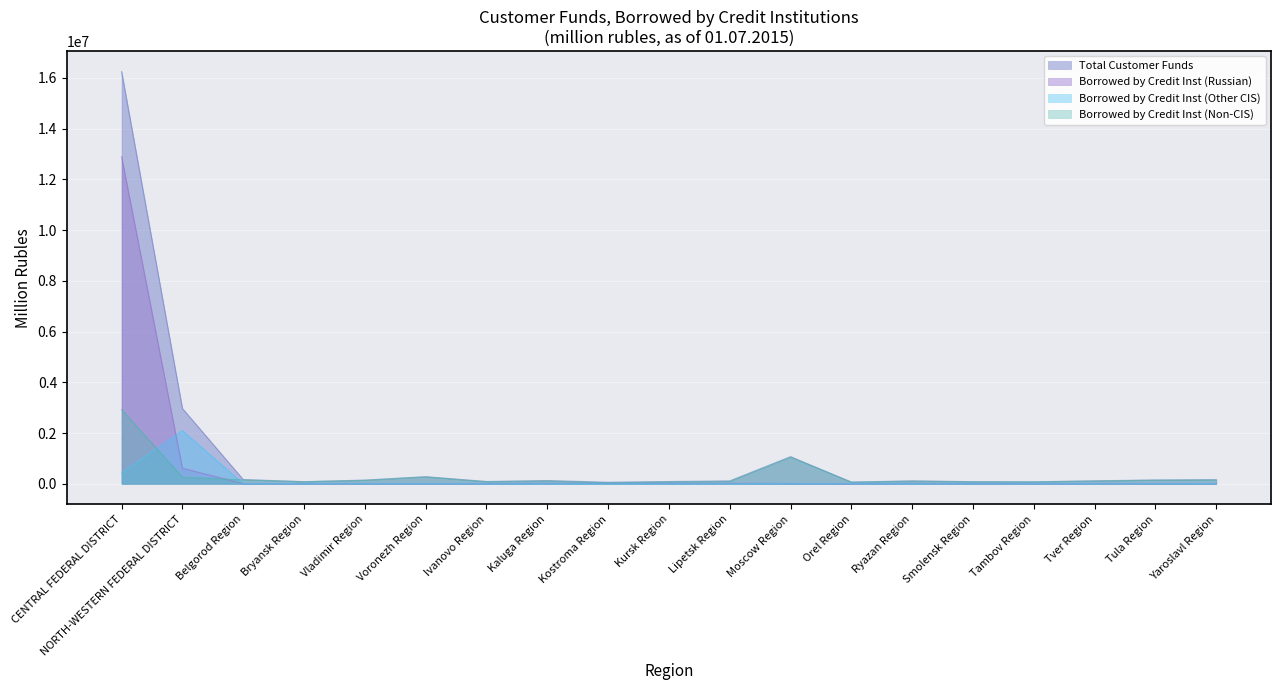

The Borrowed by Credit Inst (Non-CIS) series shows 23455 at Ivanovo Region. True or false?

False